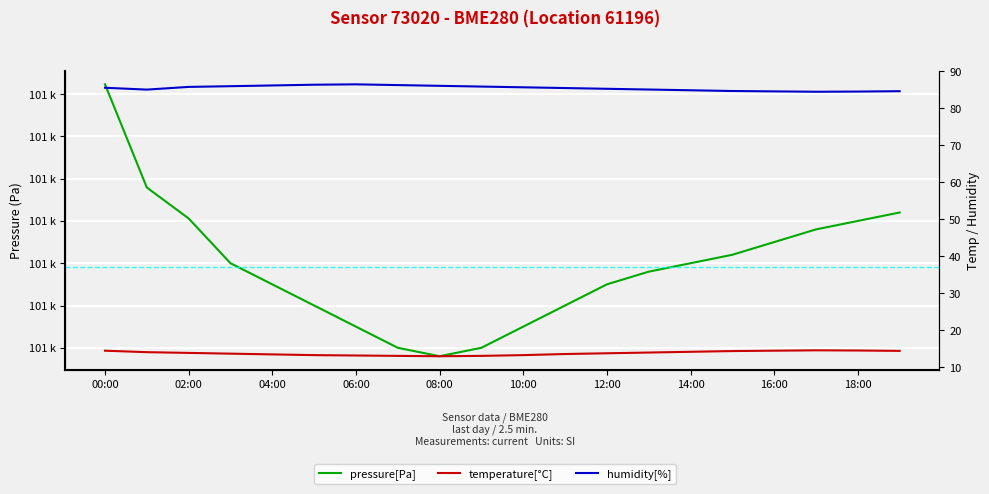

What is the value of the pressure[Pa] point at the 18th from the left?

101918.0